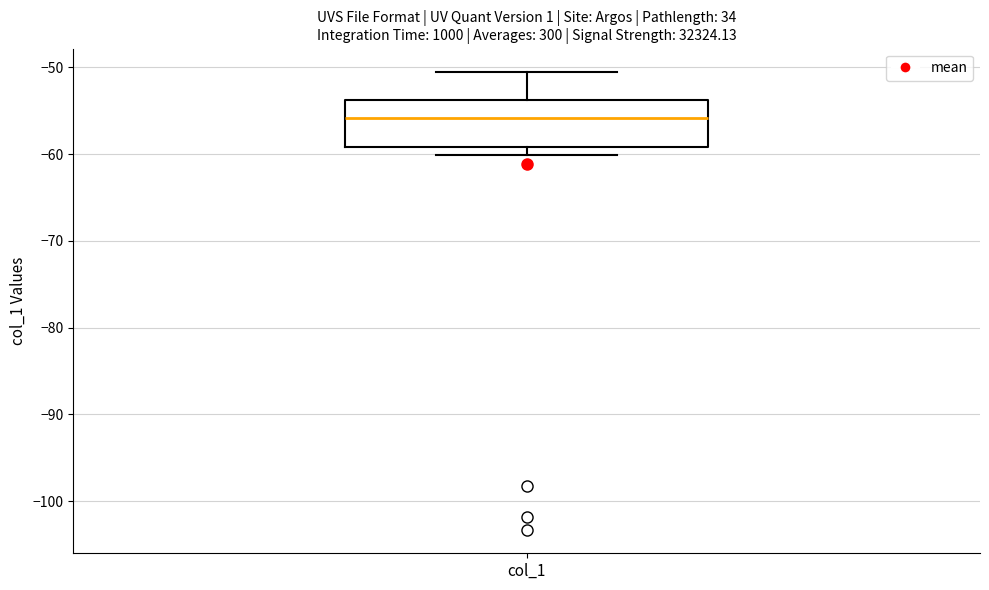

Where is the upper edge of the box for col_1 on the y-axis? The values are not printed on the chart, so give them approximately, as read against the axis.

-54